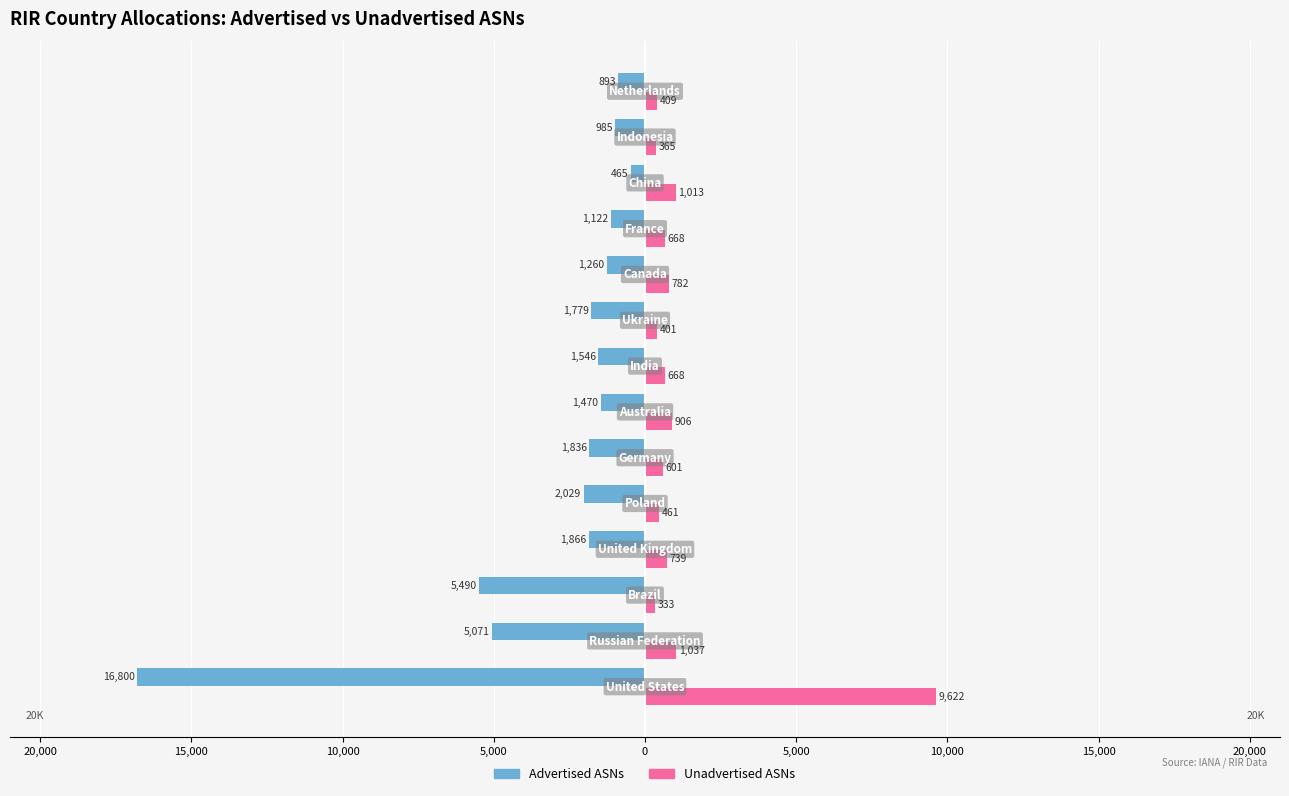

What are all the series names shown in the legend?

Advertised ASNs, Unadvertised ASNs